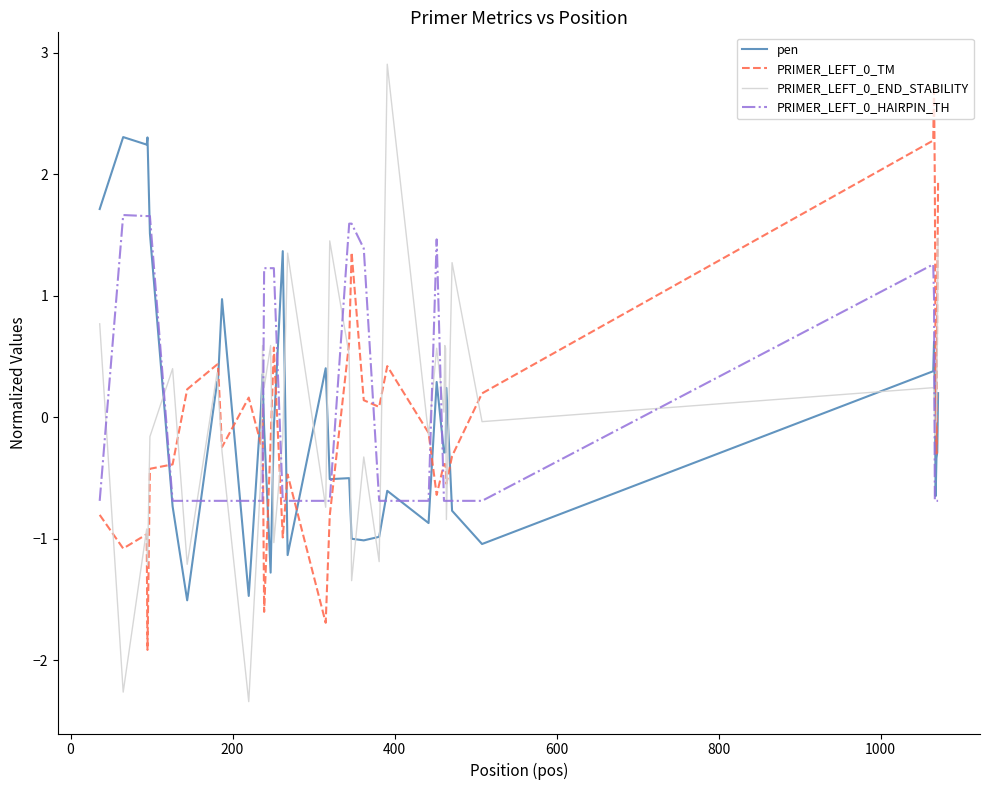

What is the minimum value shown in the chart?

-2.3